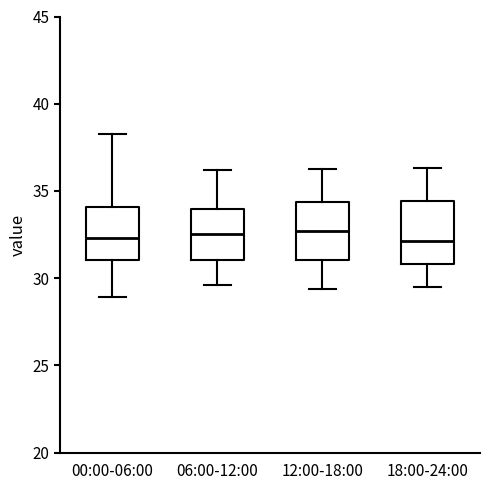

Reading left to right, transcribe this box plot: for each box, give where its median line is, the range the box spans, and where its two whiskers end, as read against the y-axis. The values are not printed on the chart, so give them approximately, as read against the axis.

00:00-06:00: median 32.5, box 31.0 to 34.0, whiskers 29.0 to 38.5
06:00-12:00: median 32.5, box 31.0 to 34.0, whiskers 29.5 to 36.0
12:00-18:00: median 32.5, box 31.0 to 34.5, whiskers 29.5 to 36.5
18:00-24:00: median 32.0, box 31.0 to 34.5, whiskers 29.5 to 36.5